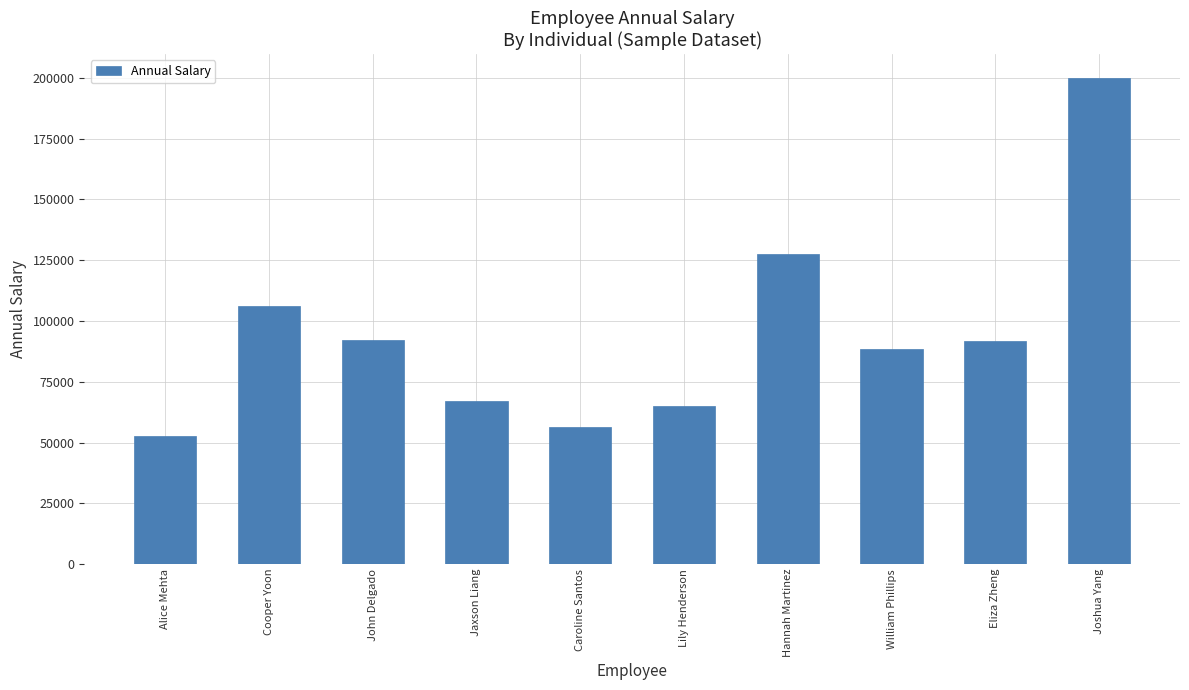

Read the value at Jaxson Liang, to the nearest 50.

67100